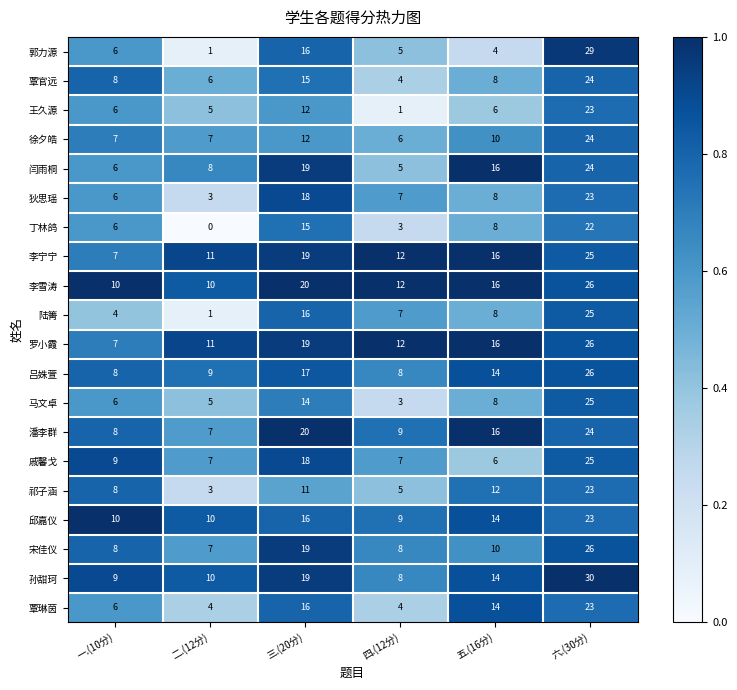

What is the maximum value shown in the chart?

30